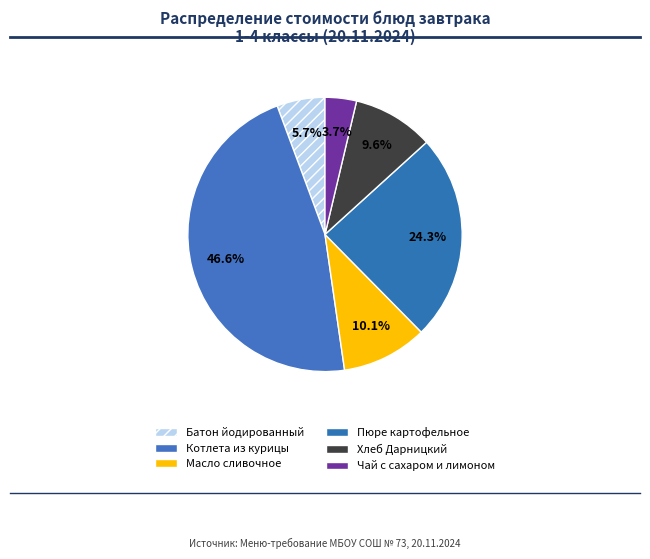

How many segments does this pie chart have?

6